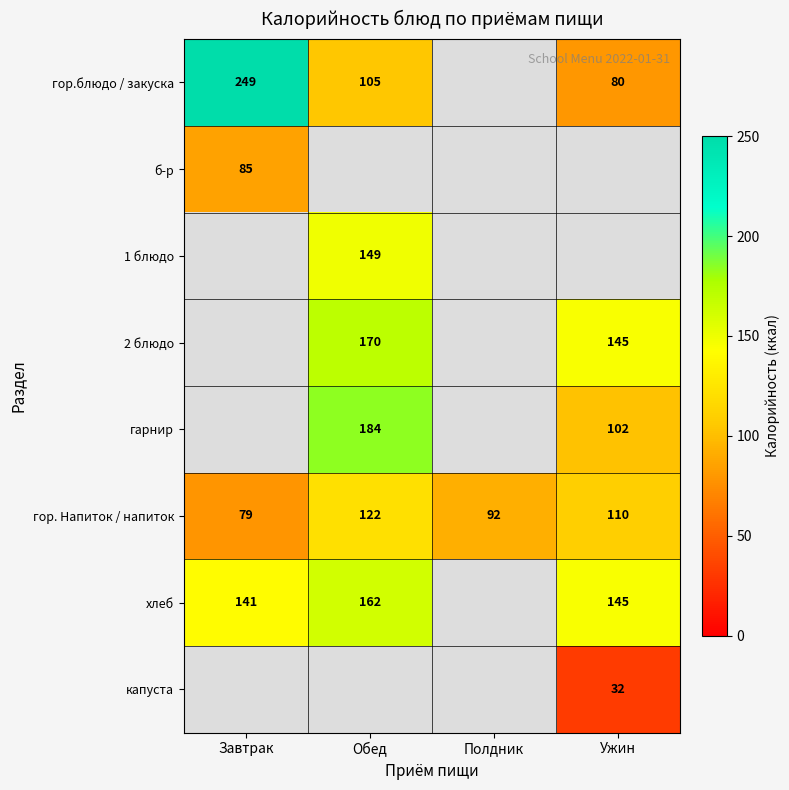

What is the lowest value of the гор. Напиток / напиток series?

79